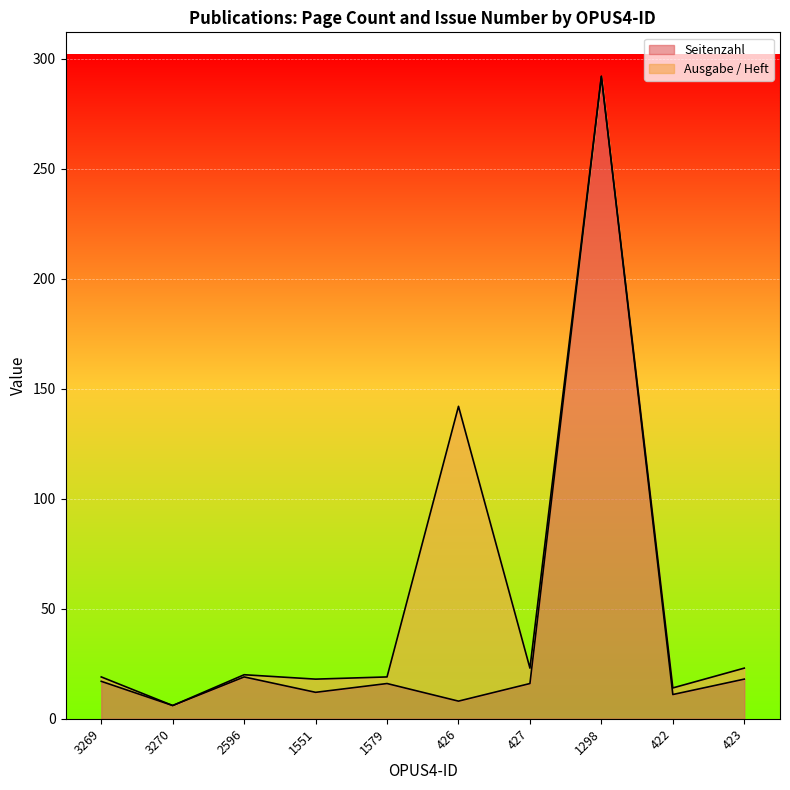

Is it true that the value at 1298 is 444?

False